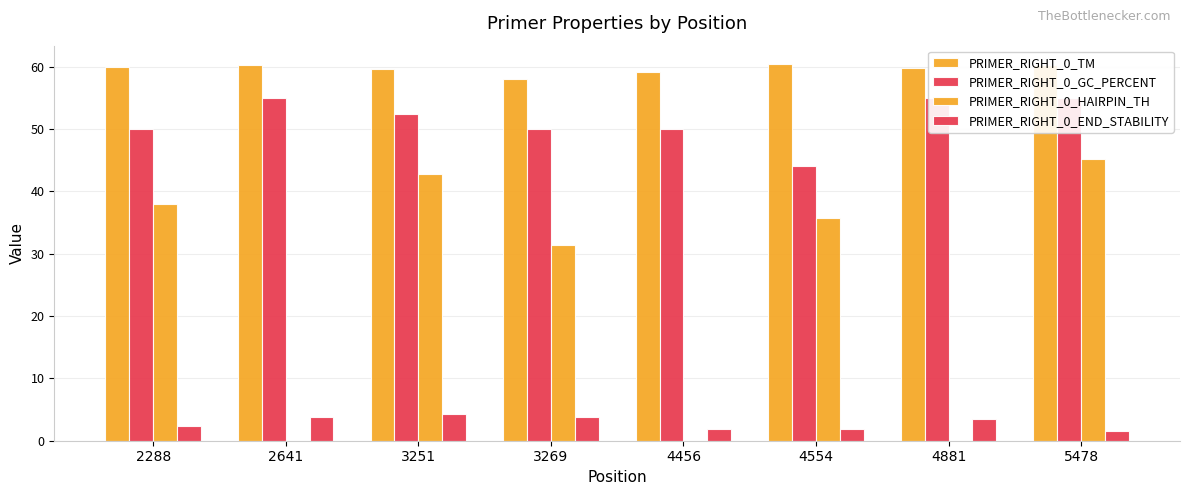

How many positive values does the PRIMER_RIGHT_0_HAIRPIN_TH series have?

5